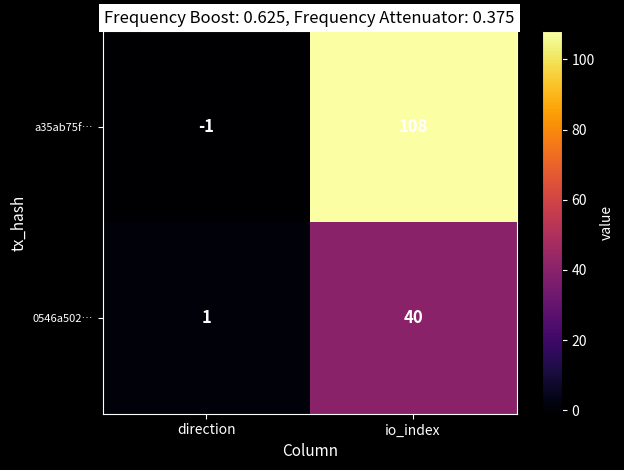

What is the maximum value for a35ab75f…?

108